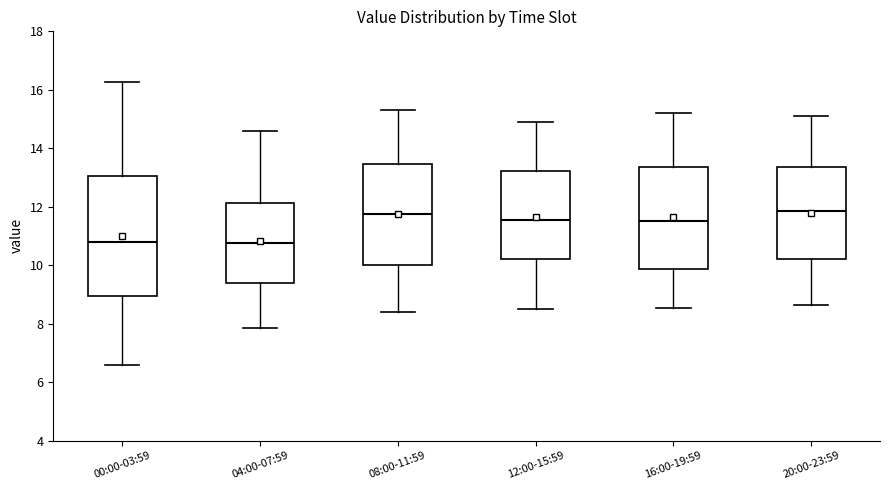

Comparing the boxes themselves (not the whiskers), which one is the tallest?

00:00-03:59